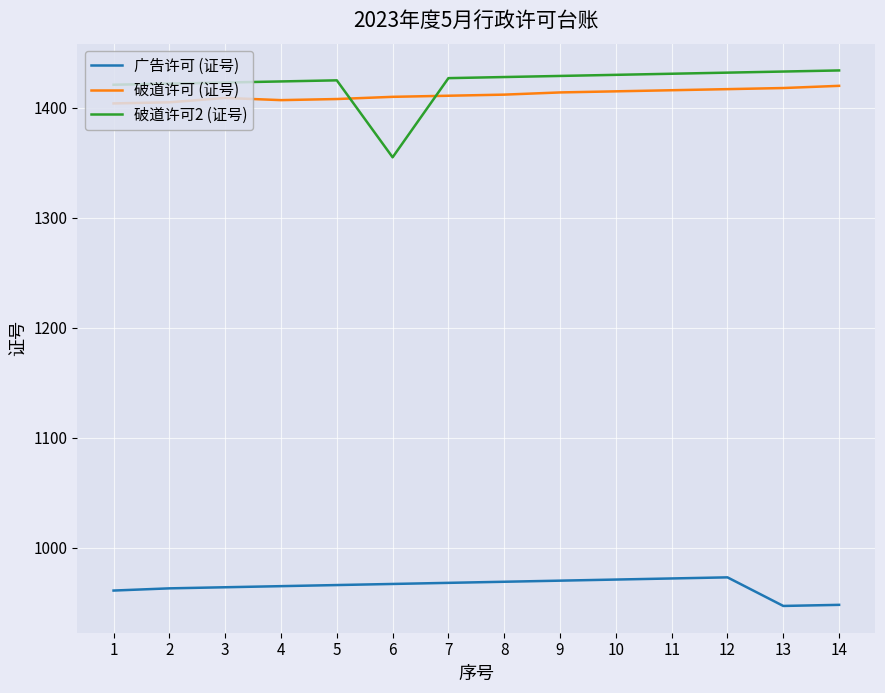

Which series has the widest spread of values?

破道许可2 (证号)